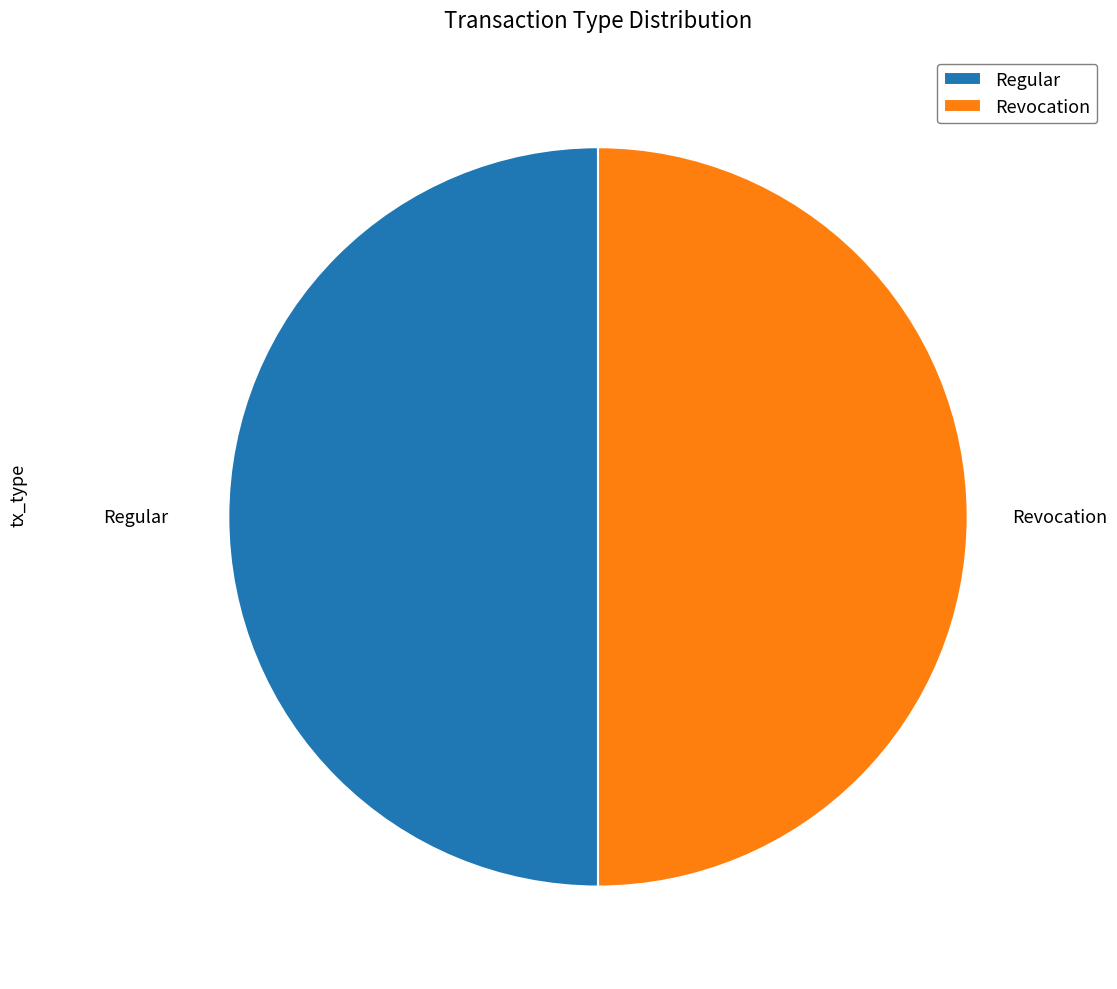

Is it true that Revocation is 50% of the pie?

True